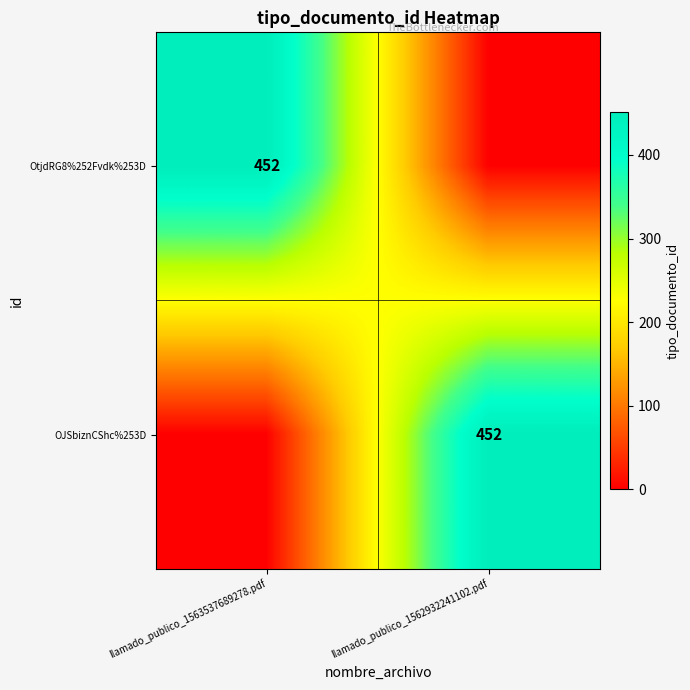

Which category has the lowest value across all series?

llamado_publico_1562932241102.pdf